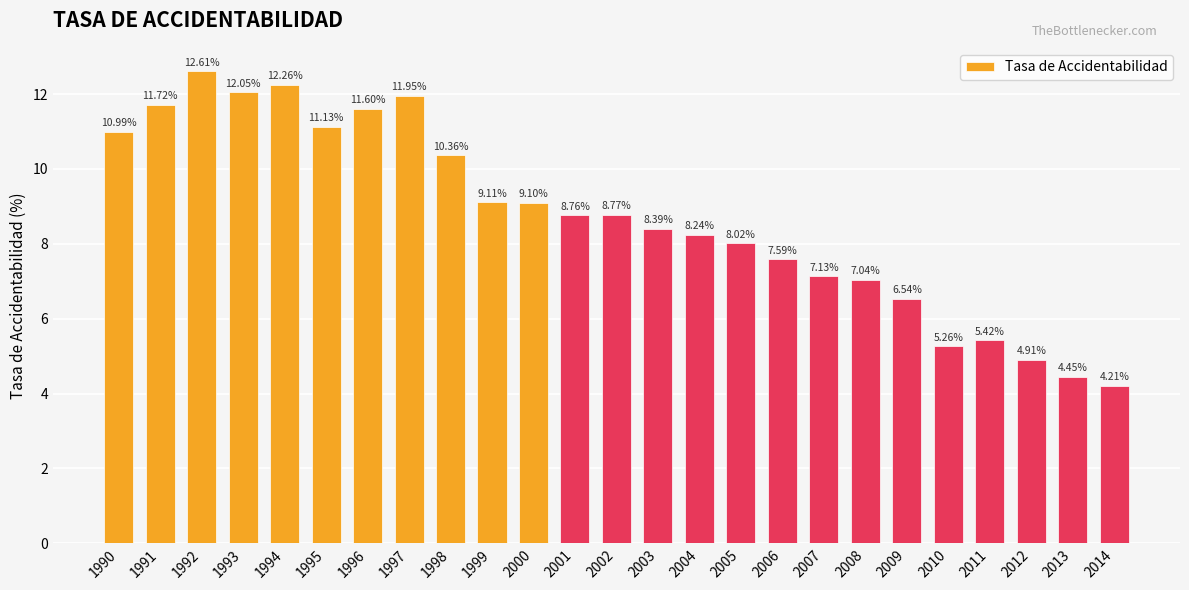

Between 2000 and 2014, which is larger?

2000